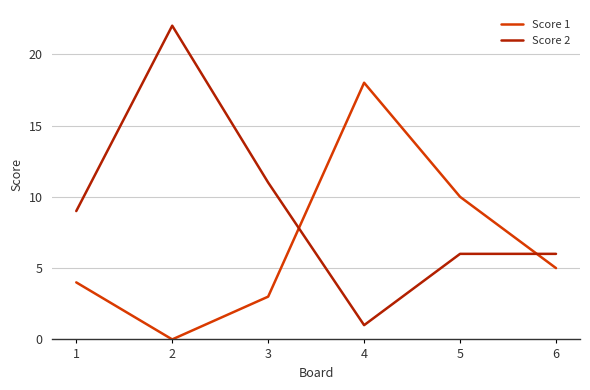

True or false: Score 2 has a value of 9 at 1.

True